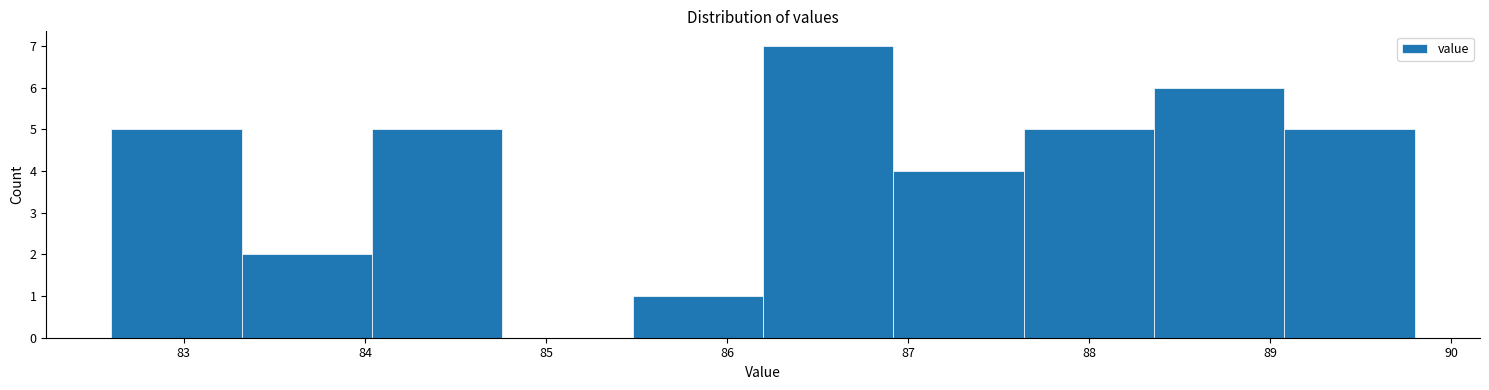

How tall is the bar that spans 88.36 to 89.08 on the x-axis? Neither the bar edges nor the heights are printed on the chart, so give them approximately, as read against the axes.

6